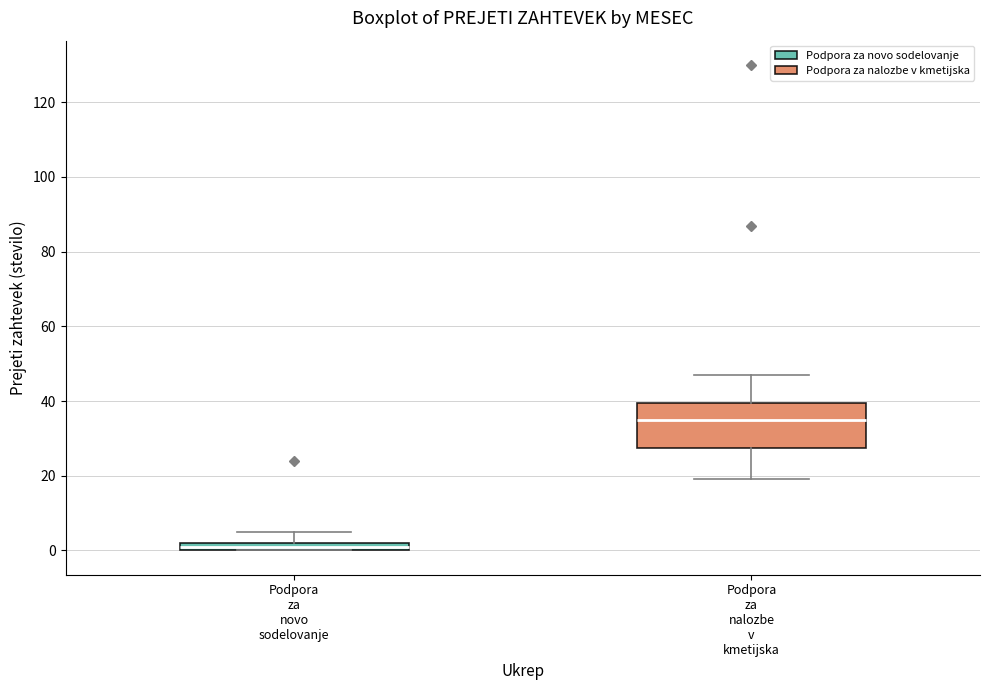

Where does the upper whisker of the box for Podpora za novo sodelovanje end on the y-axis? The values are not printed on the chart, so give them approximately, as read against the axis.

6